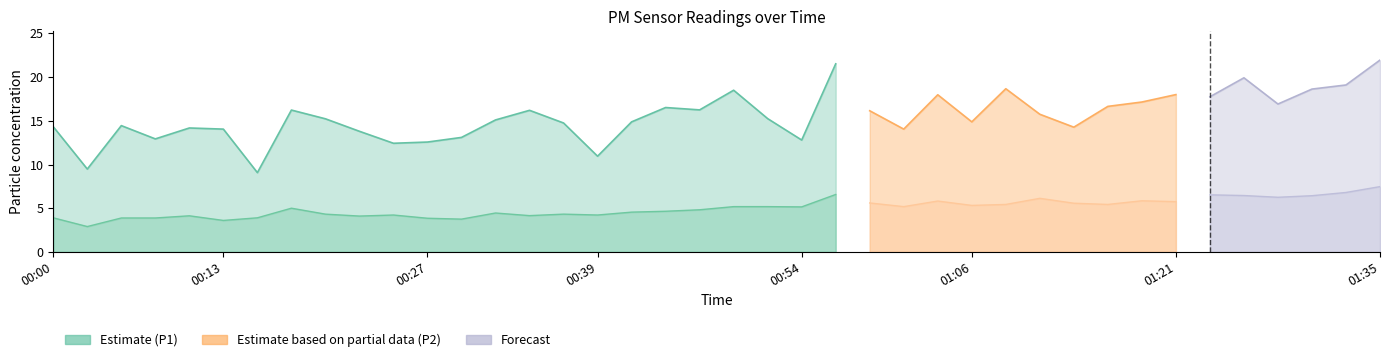

Which series has the widest spread of values?

P1